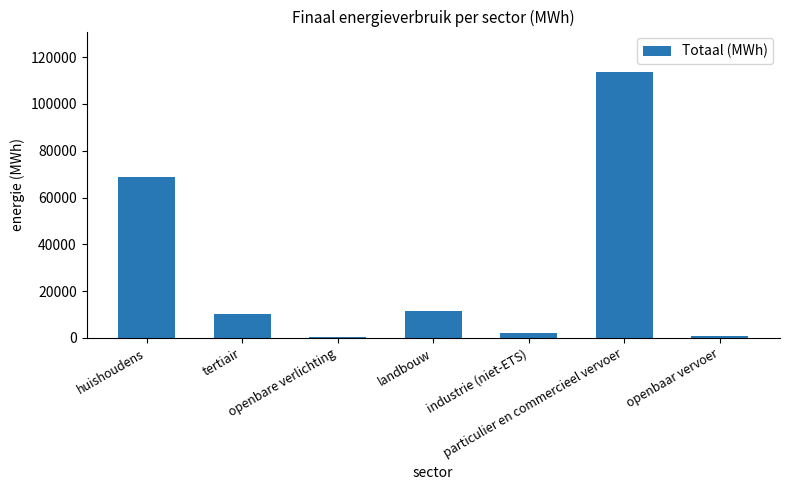

Which category has the highest value across all series?

particulier en commercieel vervoer